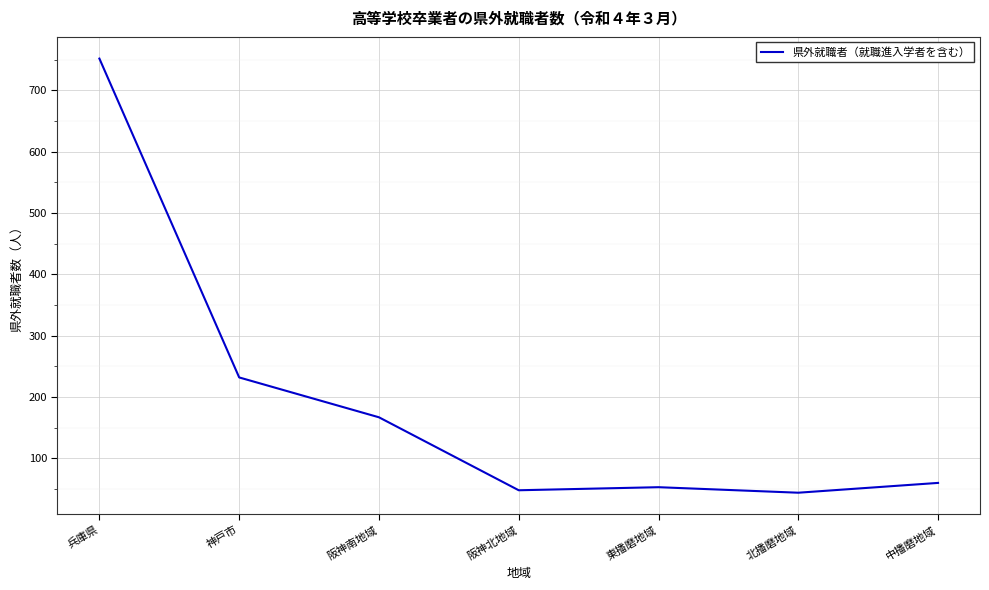

Is it true that the value at 神戸市 is 309?

False